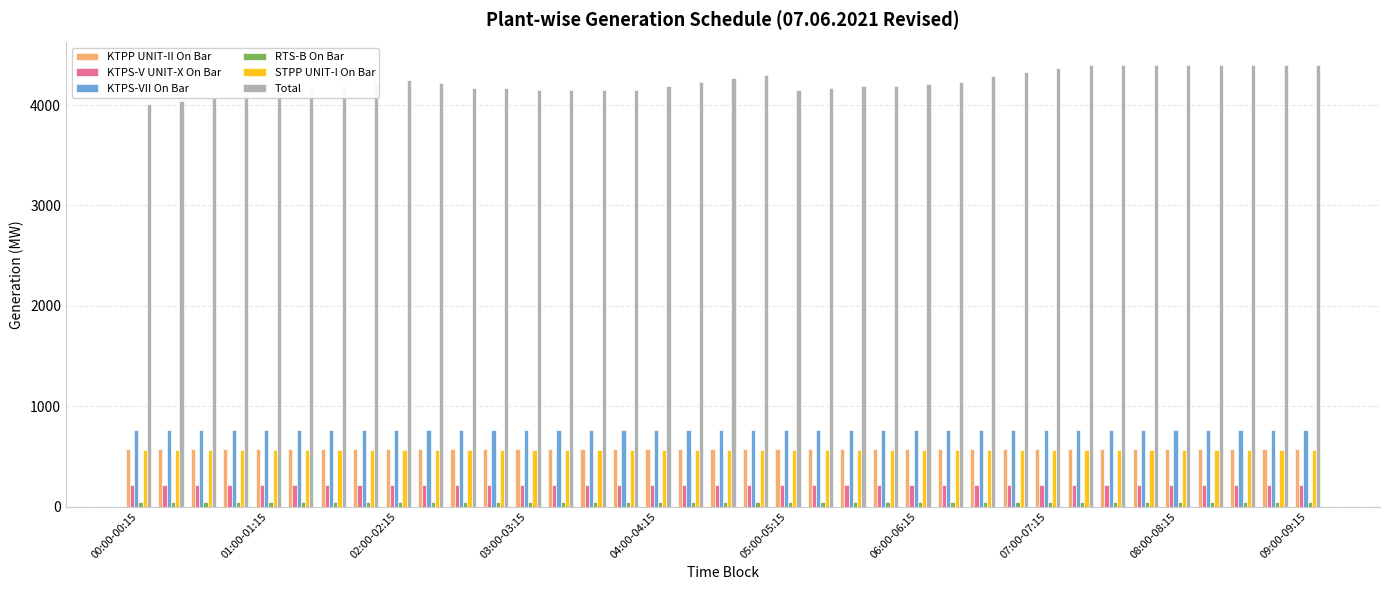

How many values in the Total series are below 4207?

18